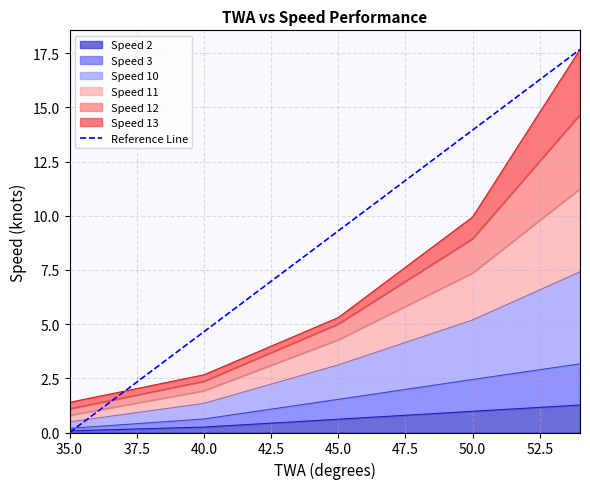

What is the ratio of the value at 52.5 to the value at 42.5?

2.3